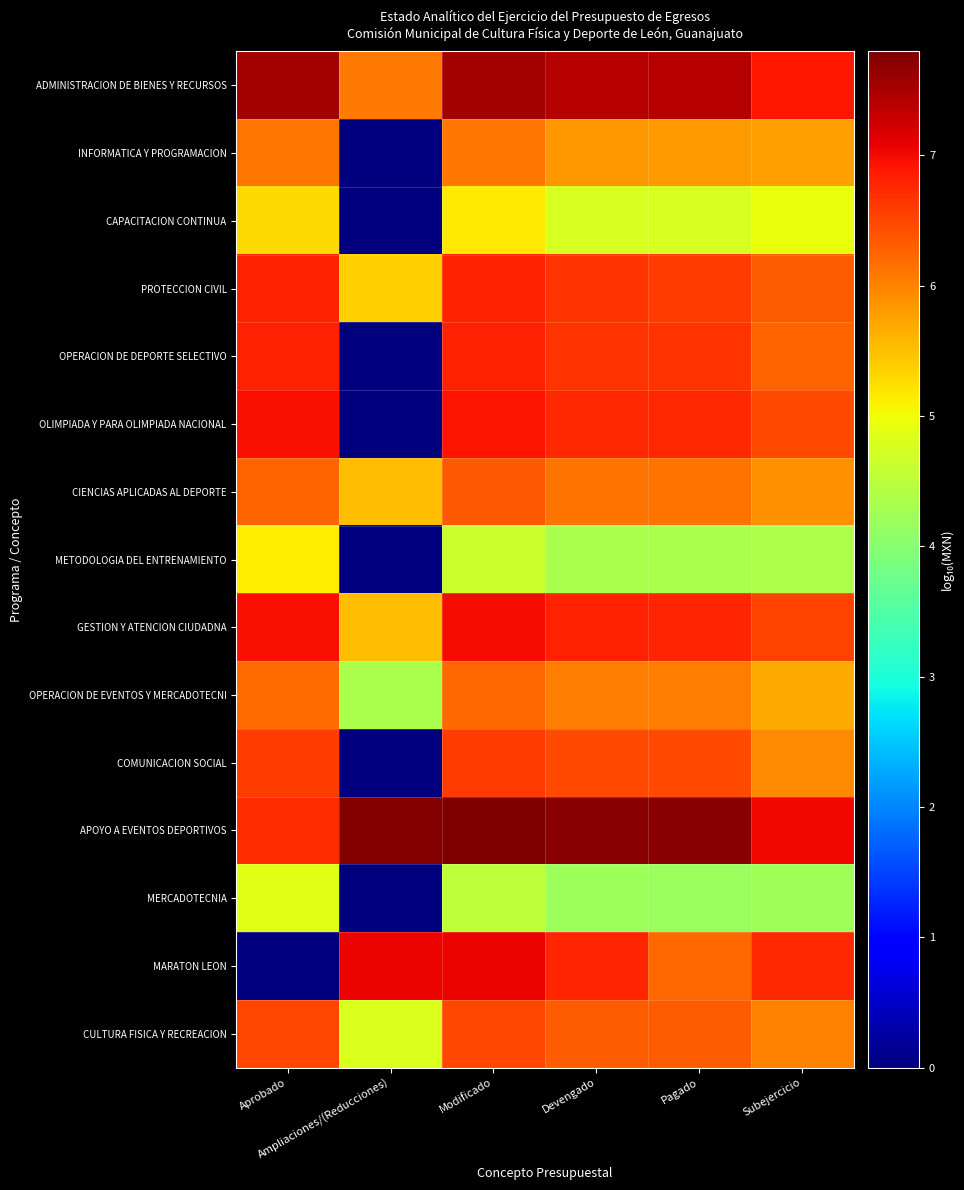

Reading right to left, extract all data points from this chart.

ADMINISTRACION DE BIENES Y RECURSOS: Subejercicio=6.9	Pagado=7.4	Devengado=7.4	Modificado=7.5	Ampliaciones/(Reducciones)=6.1	Aprobado=7.5
INFORMATICA Y PROGRAMACION: Subejercicio=5.8	Pagado=5.8	Devengado=5.8	Modificado=6.1	Ampliaciones/(Reducciones)=0.0	Aprobado=6.1
CAPACITACION CONTINUA: Subejercicio=5.0	Pagado=4.8	Devengado=4.8	Modificado=5.2	Ampliaciones/(Reducciones)=0.0	Aprobado=5.3
PROTECCION CIVIL: Subejercicio=6.3	Pagado=6.6	Devengado=6.6	Modificado=6.8	Ampliaciones/(Reducciones)=5.4	Aprobado=6.8
OPERACION DE DEPORTE SELECTIVO: Subejercicio=6.3	Pagado=6.7	Devengado=6.7	Modificado=6.8	Ampliaciones/(Reducciones)=0.0	Aprobado=6.8
OLIMPIADA Y PARA OLIMPIADA NACIONAL: Subejercicio=6.5	Pagado=6.7	Devengado=6.8	Modificado=6.9	Ampliaciones/(Reducciones)=0.0	Aprobado=7.0
CIENCIAS APLICADAS AL DEPORTE: Subejercicio=5.9	Pagado=6.1	Devengado=6.1	Modificado=6.3	Ampliaciones/(Reducciones)=5.5	Aprobado=6.3
METODOLOGIA DEL ENTRENAMIENTO: Subejercicio=4.4	Pagado=4.4	Devengado=4.4	Modificado=4.7	Ampliaciones/(Reducciones)=0.0	Aprobado=5.1
GESTION Y ATENCION CIUDADNA: Subejercicio=6.5	Pagado=6.8	Devengado=6.8	Modificado=7.0	Ampliaciones/(Reducciones)=5.5	Aprobado=7.0
OPERACION DE EVENTOS Y MERCADOTECNI: Subejercicio=5.7	Pagado=6.1	Devengado=6.1	Modificado=6.2	Ampliaciones/(Reducciones)=4.3	Aprobado=6.2
COMUNICACION SOCIAL: Subejercicio=6.0	Pagado=6.5	Devengado=6.5	Modificado=6.6	Ampliaciones/(Reducciones)=0.0	Aprobado=6.6
APOYO A EVENTOS DEPORTIVOS: Subejercicio=7.0	Pagado=7.7	Devengado=7.7	Modificado=7.8	Ampliaciones/(Reducciones)=7.8	Aprobado=6.7
MERCADOTECNIA: Subejercicio=4.3	Pagado=4.2	Devengado=4.2	Modificado=4.5	Ampliaciones/(Reducciones)=0.0	Aprobado=4.9
MARATON LEON: Subejercicio=6.7	Pagado=6.2	Devengado=6.8	Modificado=7.1	Ampliaciones/(Reducciones)=7.1	Aprobado=0.0
CULTURA FISICA Y RECREACION: Subejercicio=6.0	Pagado=6.3	Devengado=6.3	Modificado=6.5	Ampliaciones/(Reducciones)=4.8	Aprobado=6.5